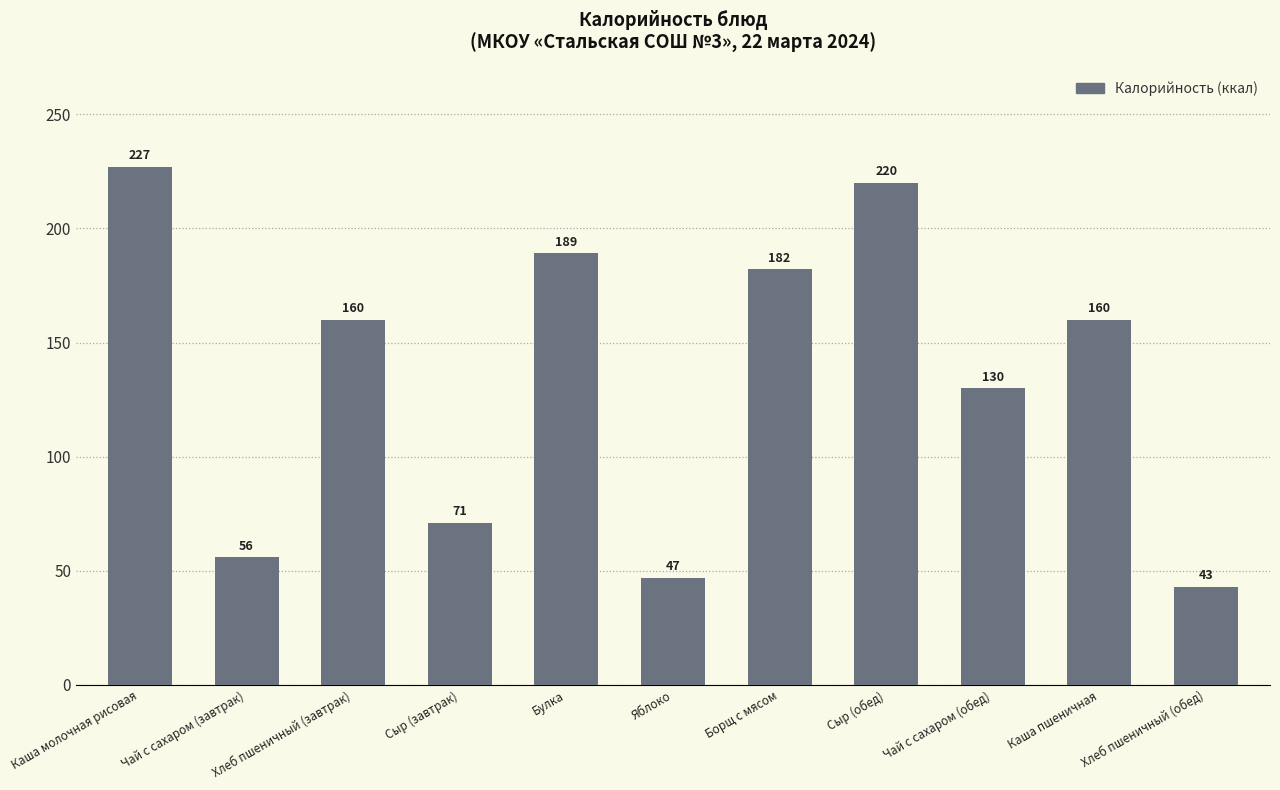

What is the difference between the maximum and minimum values?

184